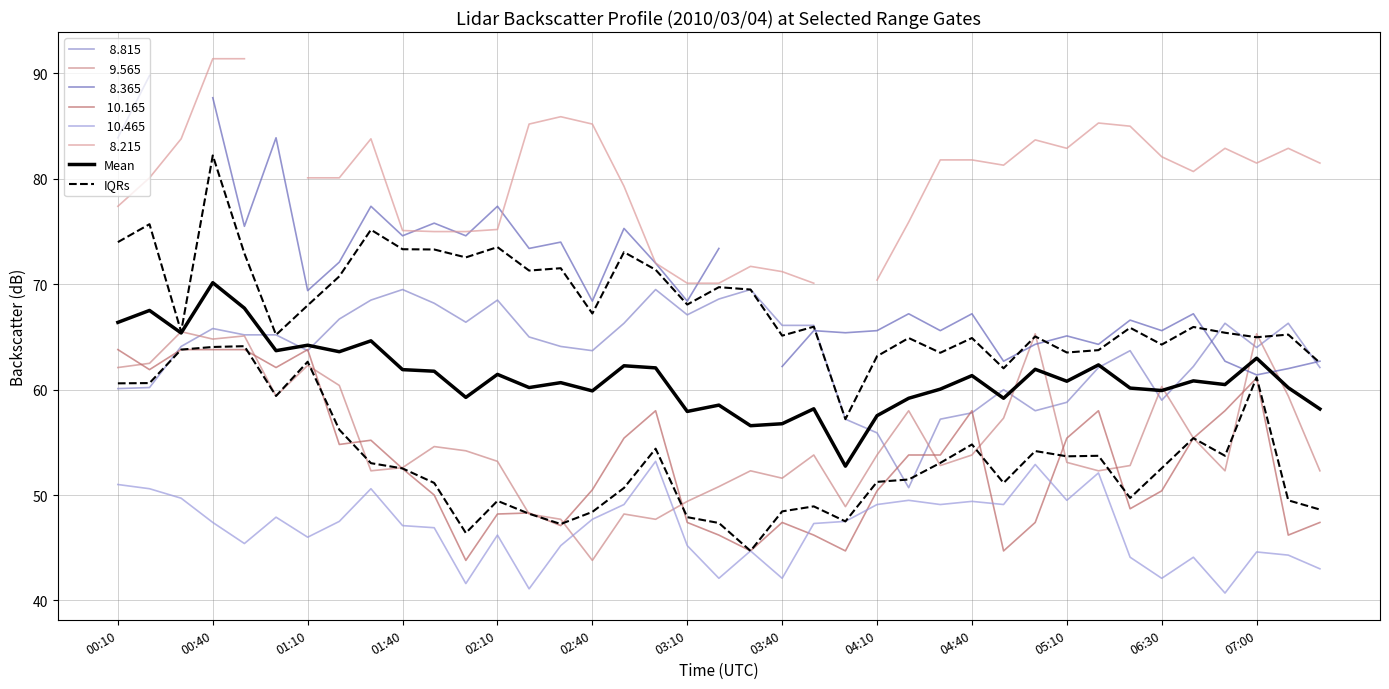

The IQRs series shows 48.5 at 03:40. True or false?

True